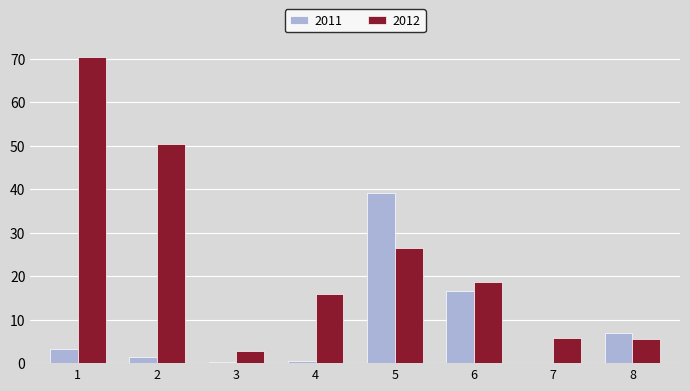

What is the total value across all series at 3?

3.0